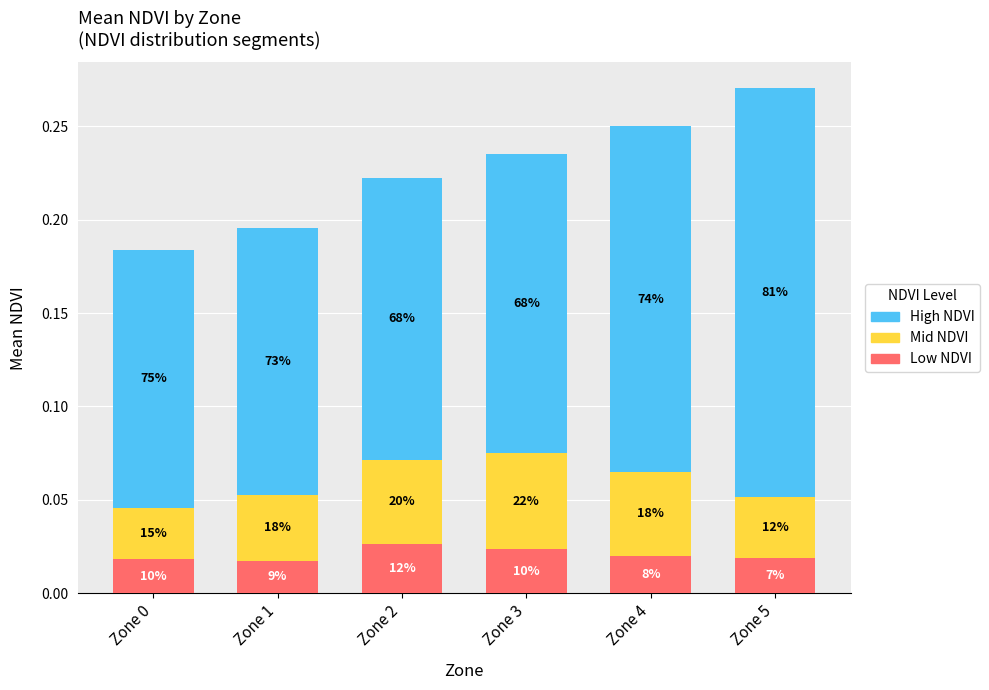

Where is High NDVI nearest to the value 0?

Zone 0